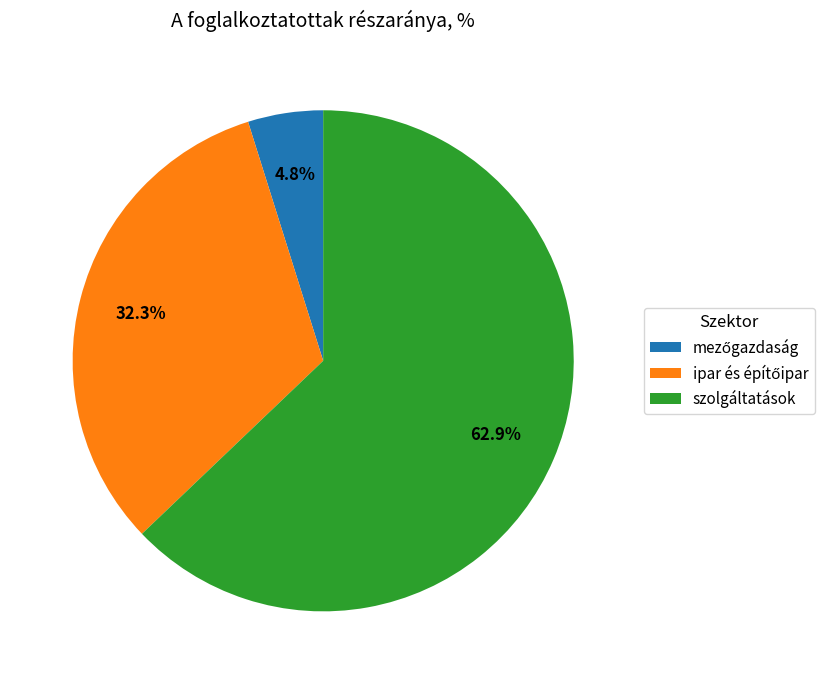

To the nearest percent, what is the difference between the largest and smallest slice percentages?

58%